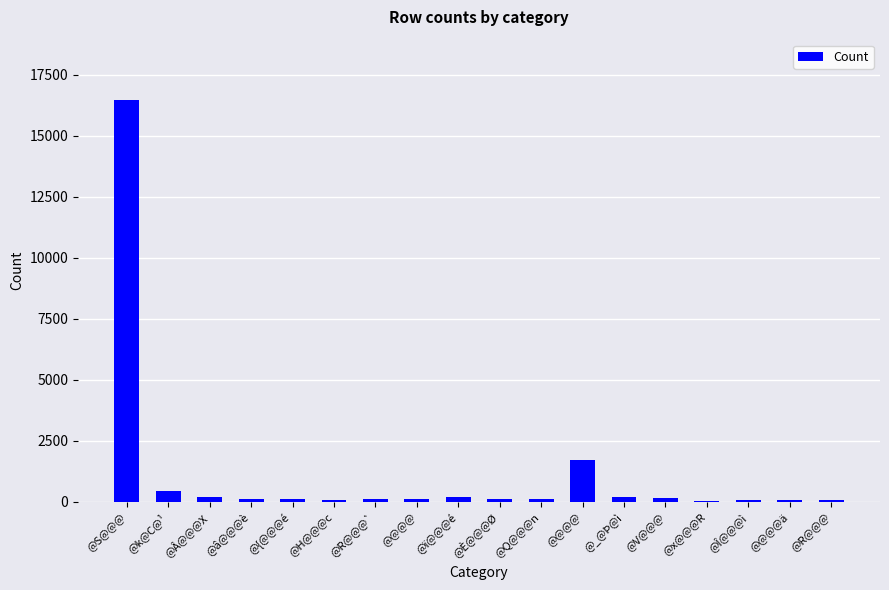

How many series are shown in this chart?

1